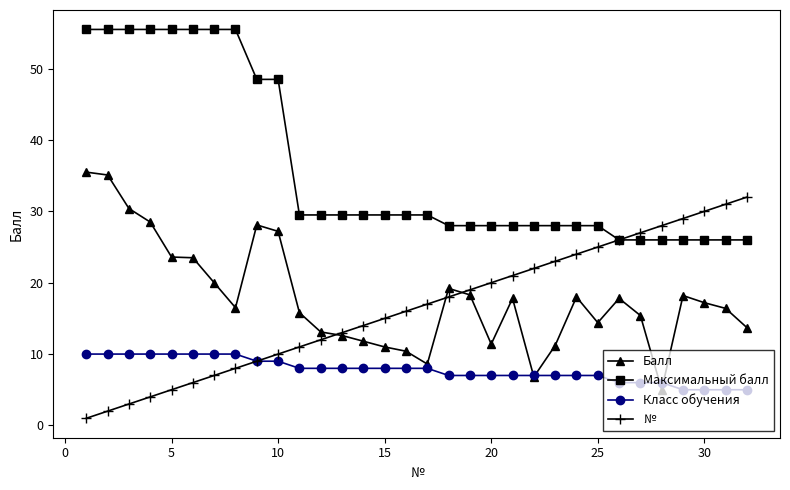

What is the value of the Балл point at the 6th from the left?

23.5